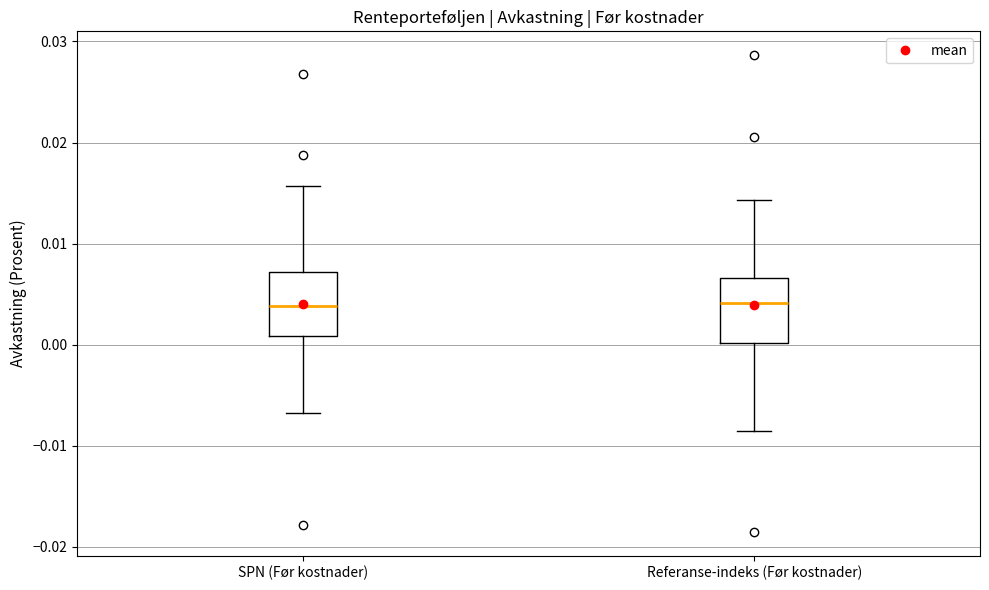

Where does the median line of the box for SPN (Før kostnader) sit on the y-axis? The values are not printed on the chart, so give them approximately, as read against the axis.

0.004